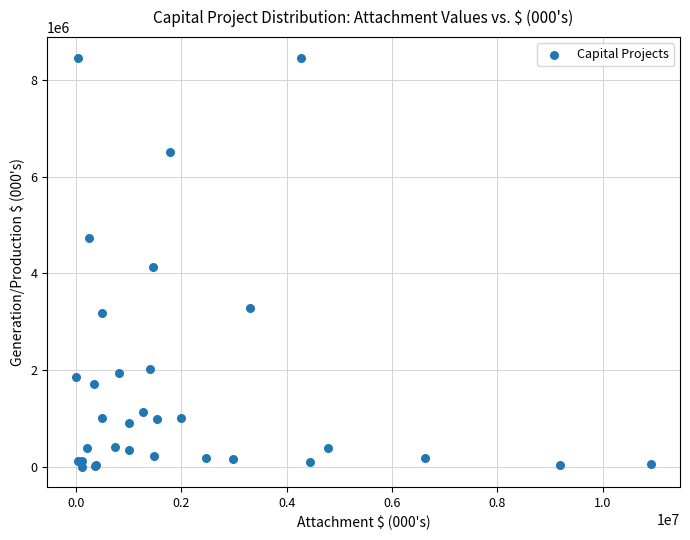

What Y value in the scatter plot is closest to 4232039?

4134734.0